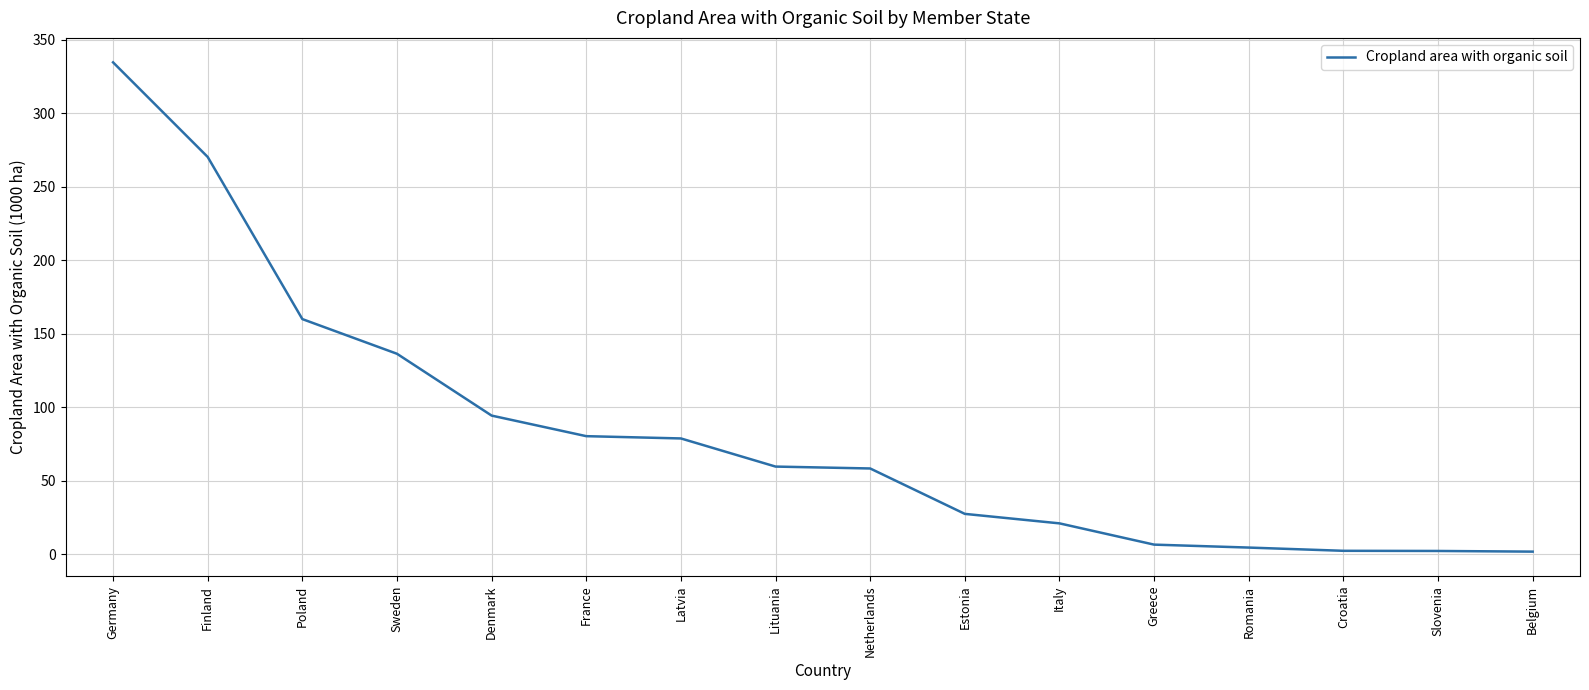

What is the minimum value shown in the chart?

1.9